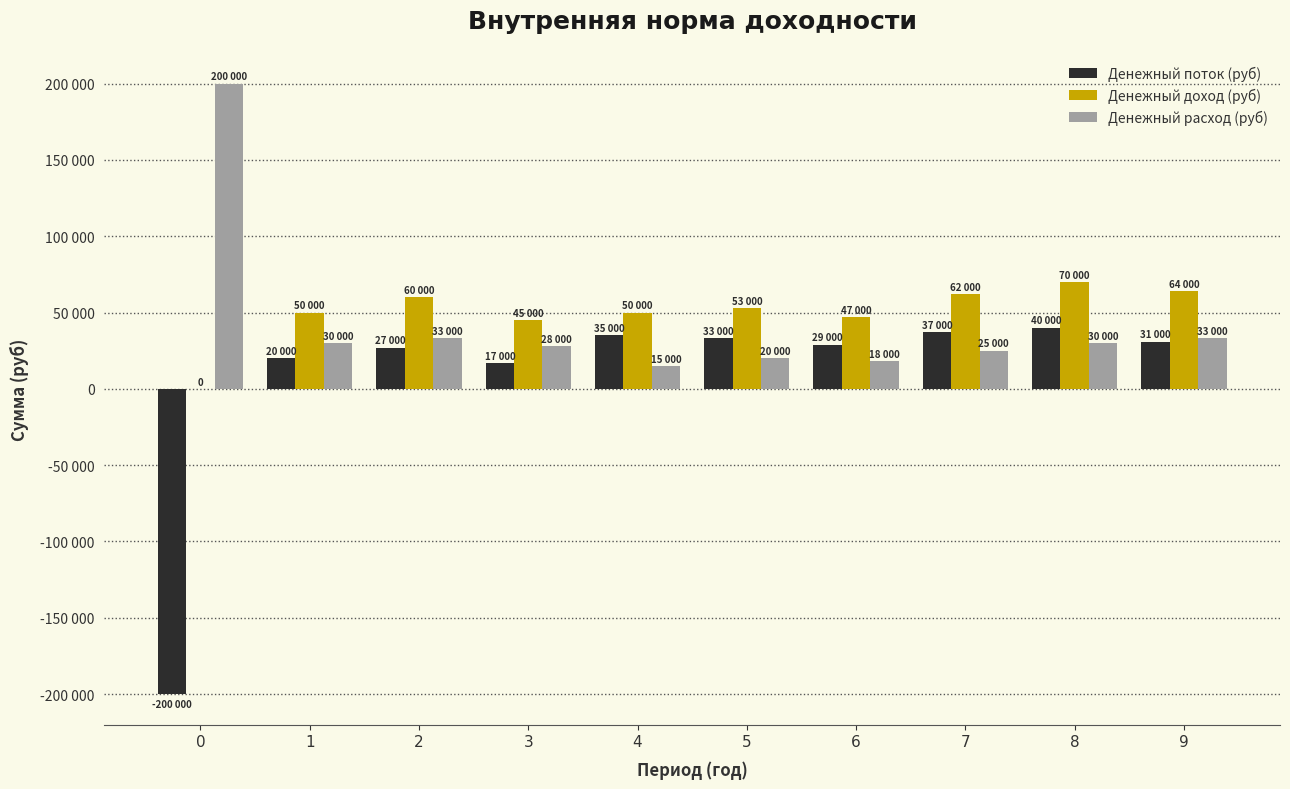

Which series changed the most between 2 and 9?

Денежный поток (руб)